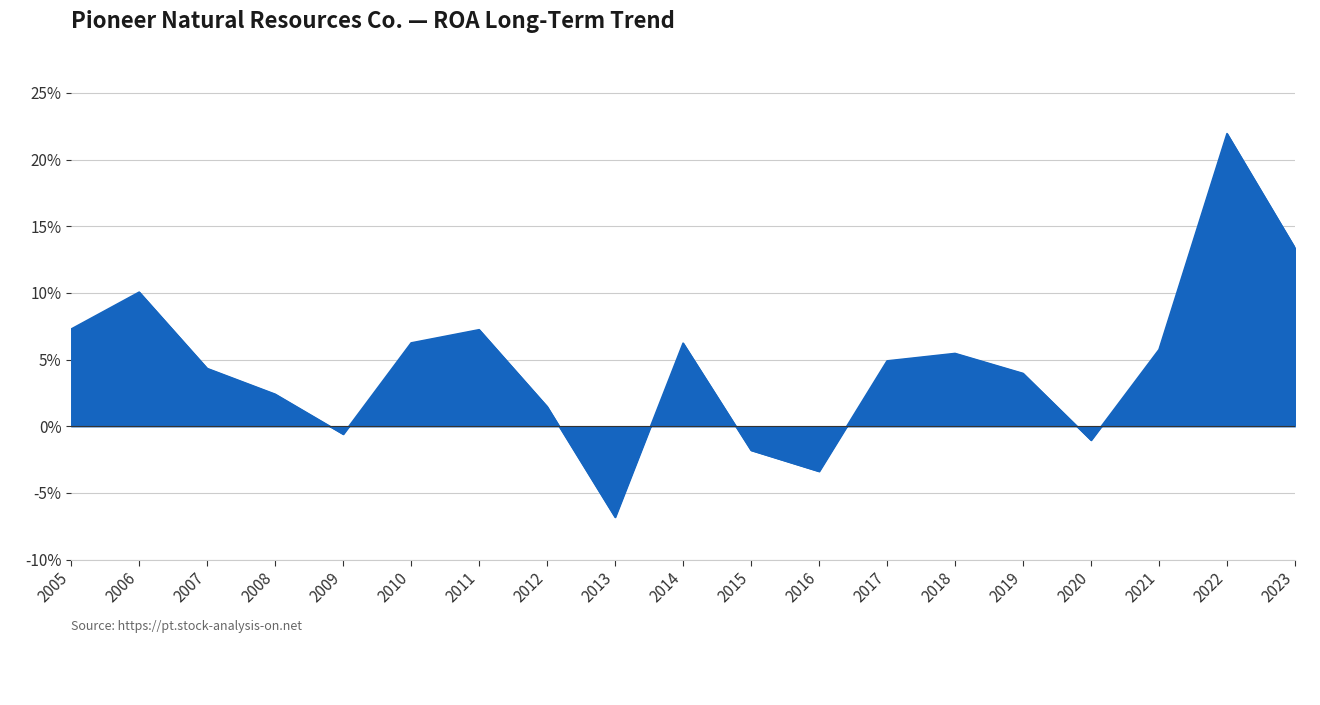

Is this an area chart (filled region under the line)?

Yes